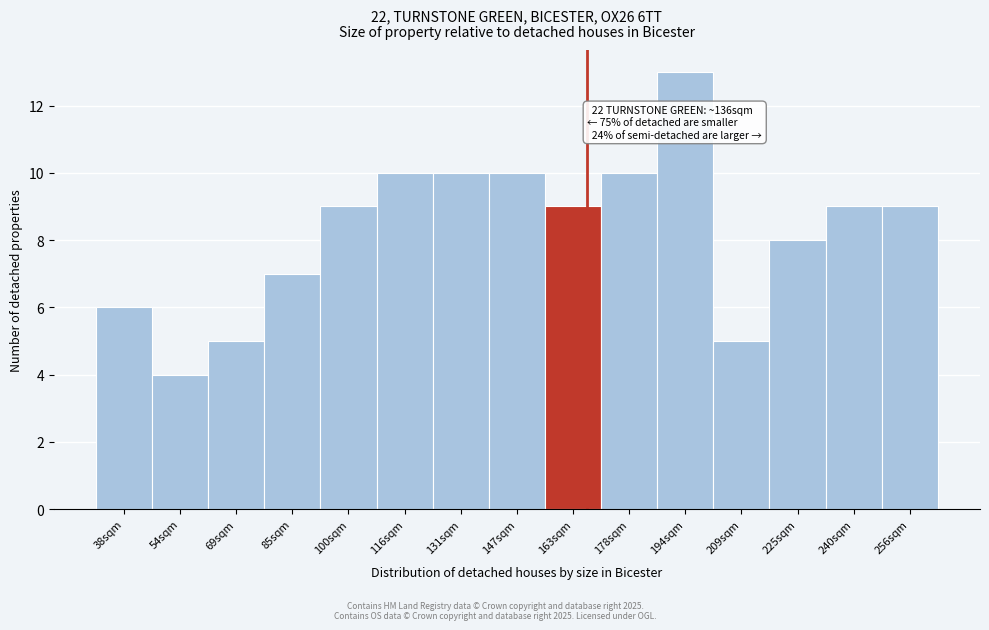

Reading left to right, transcribe all the data shown in this chart.

38sqm=6	54sqm=4	69sqm=5	85sqm=7	100sqm=9	116sqm=10	131sqm=10	147sqm=10	163sqm=9	178sqm=10	194sqm=13	209sqm=5	225sqm=8	240sqm=9	256sqm=9